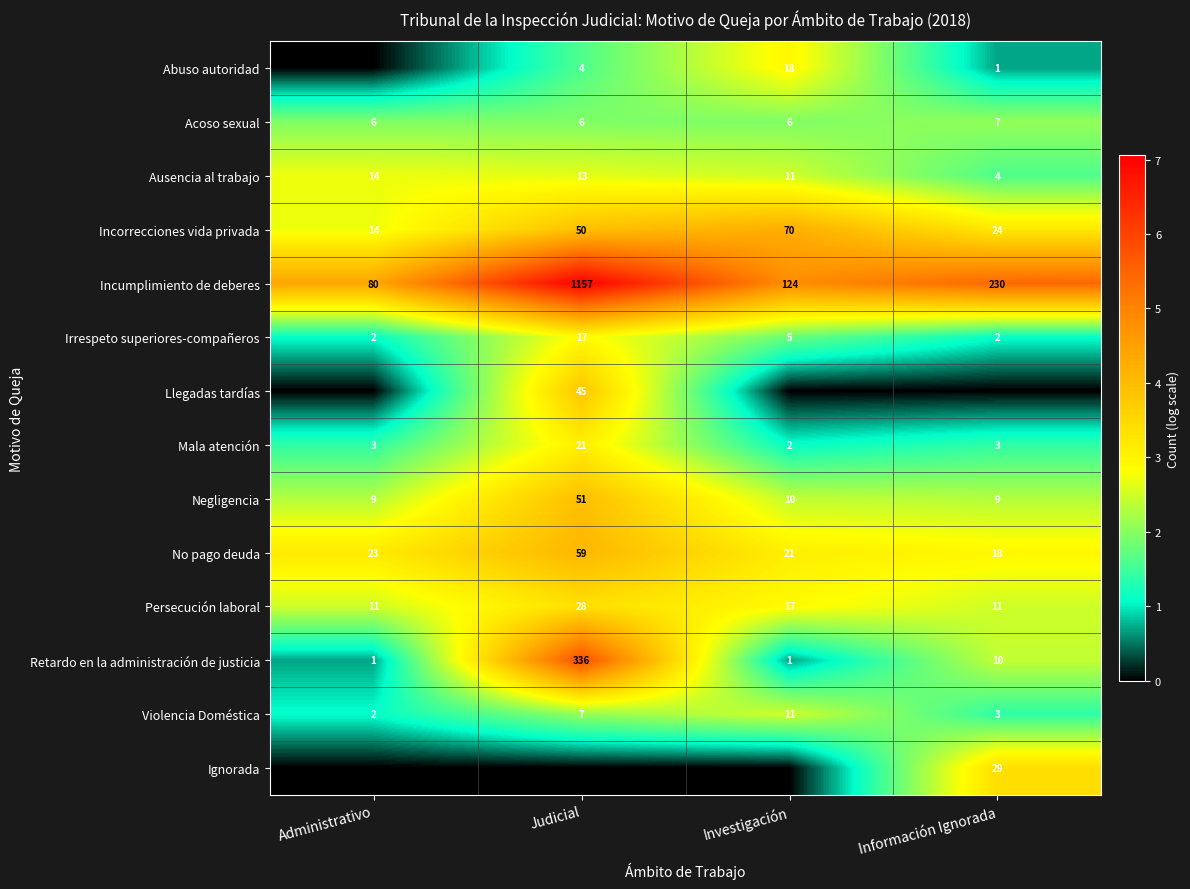

What is the sum of the Persecución laboral values at Administrativo and Investigación?

28